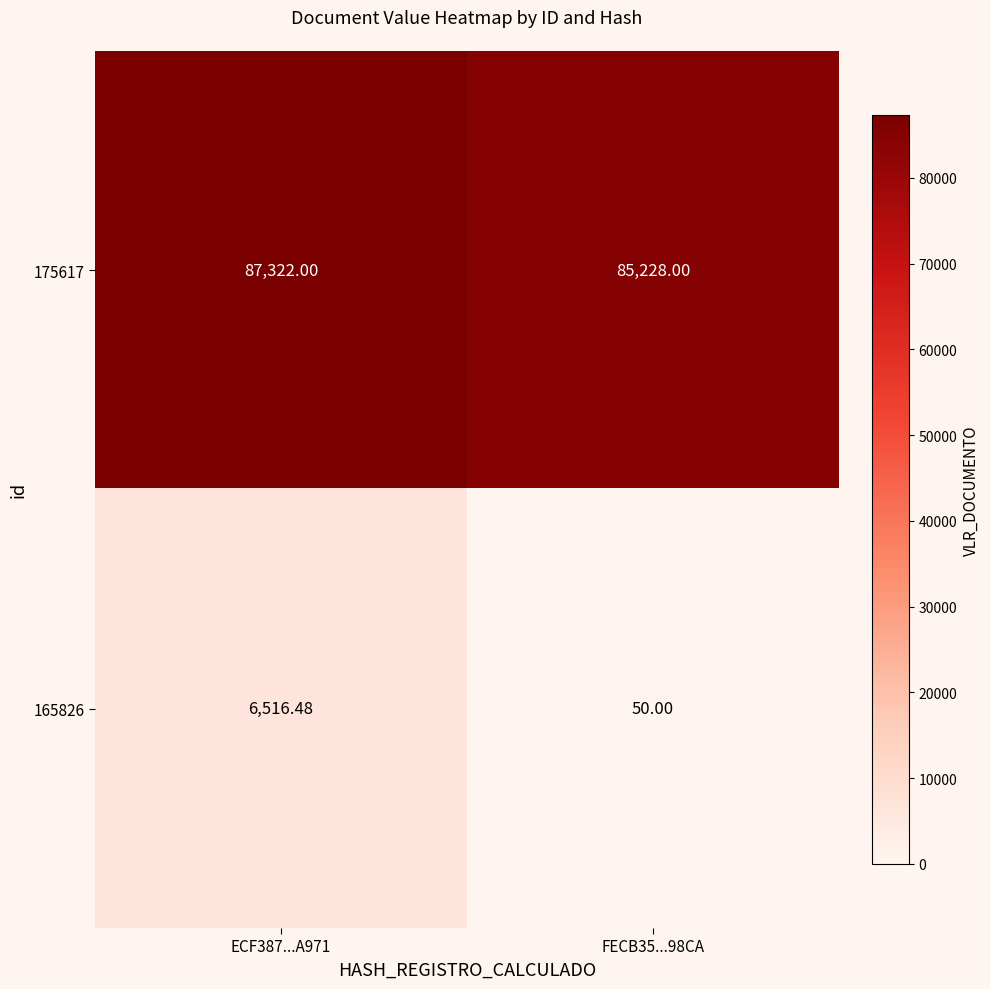

Count the number of categories in the chart.

2